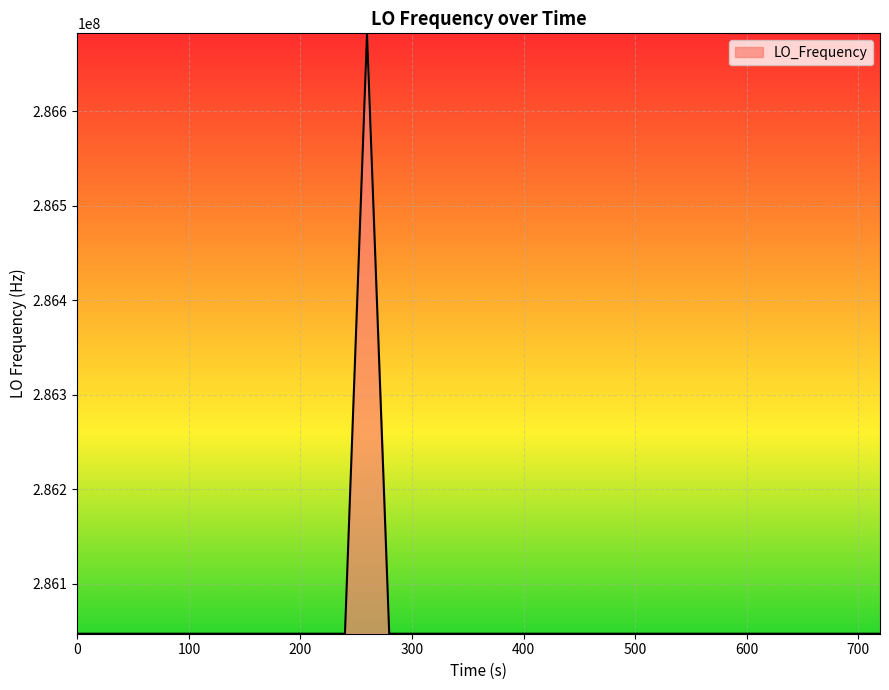

What is the maximum value shown in the chart?

286682703.2